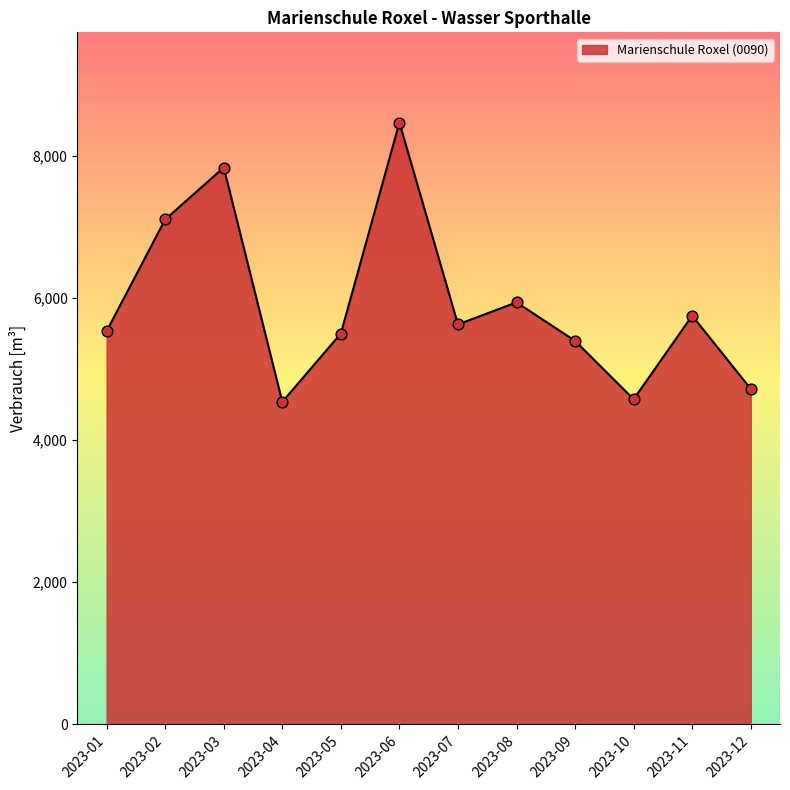

What is the ratio of the value at 2023-02 to the value at 2023-11?

1.2